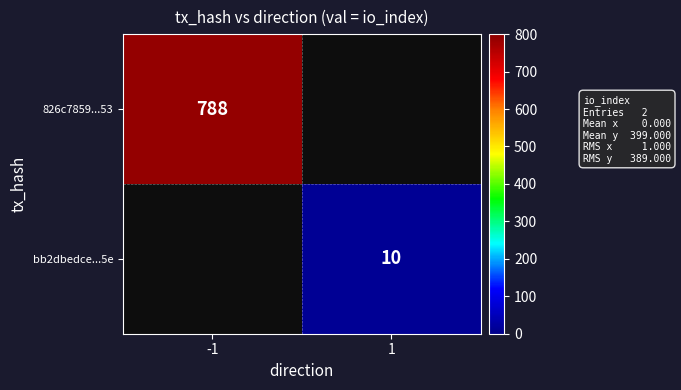

Is it true that 826c7859...53 equals 166 at -1?

False